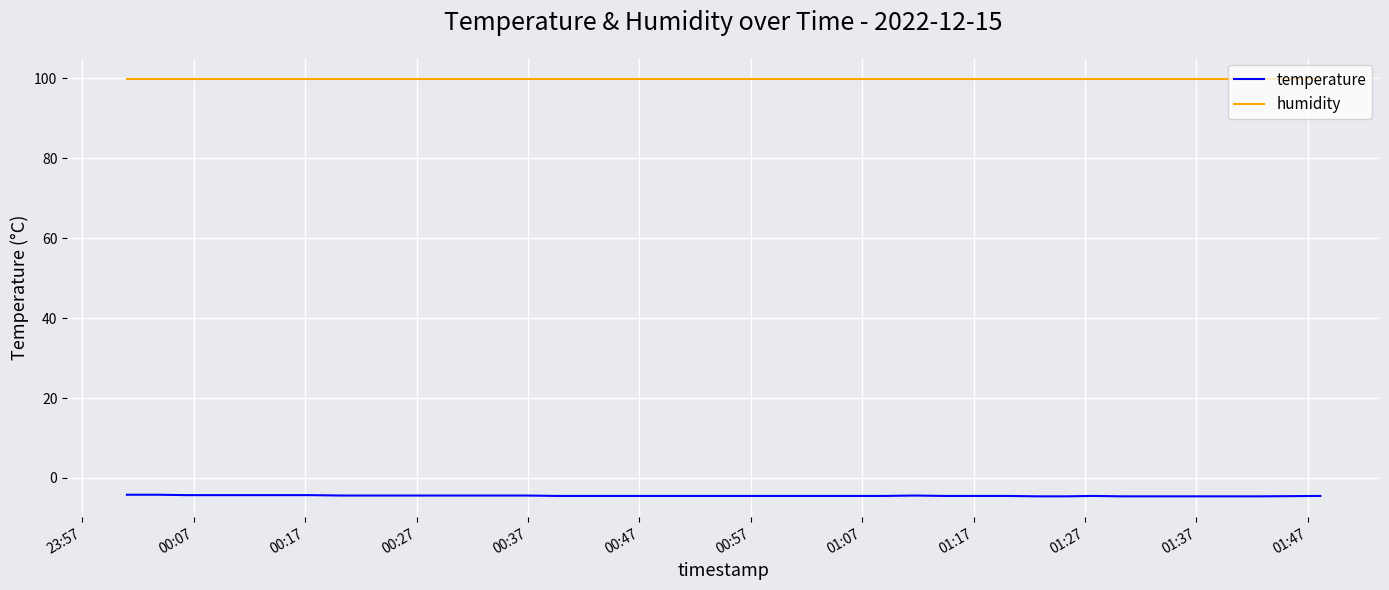

True or false: humidity and temperature intersect in this chart.

False